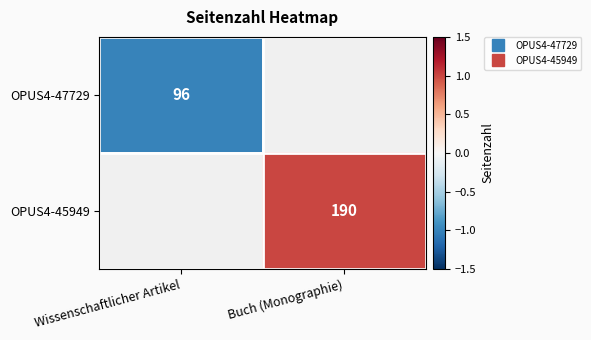

Between Wissenschaftlicher Artikel and Buch (Monographie), which is larger?

Buch (Monographie)